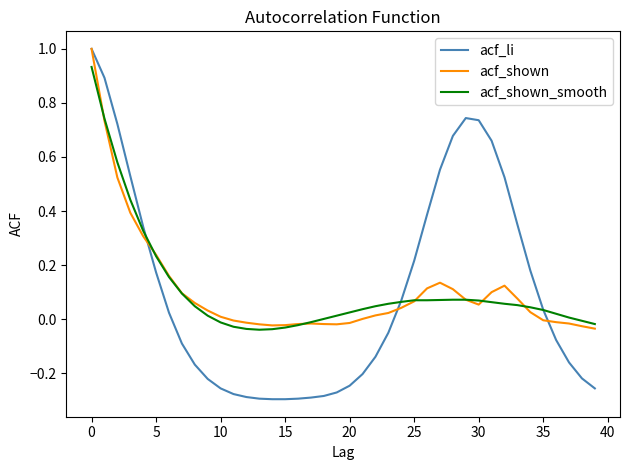

Which series has the largest range (max minus min)?

acf_li